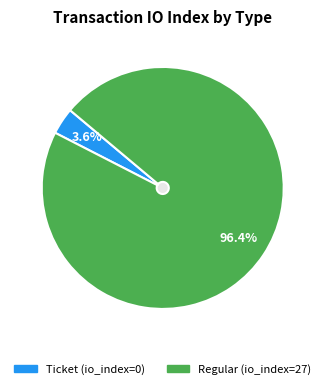

How many slices are in this pie chart?

2